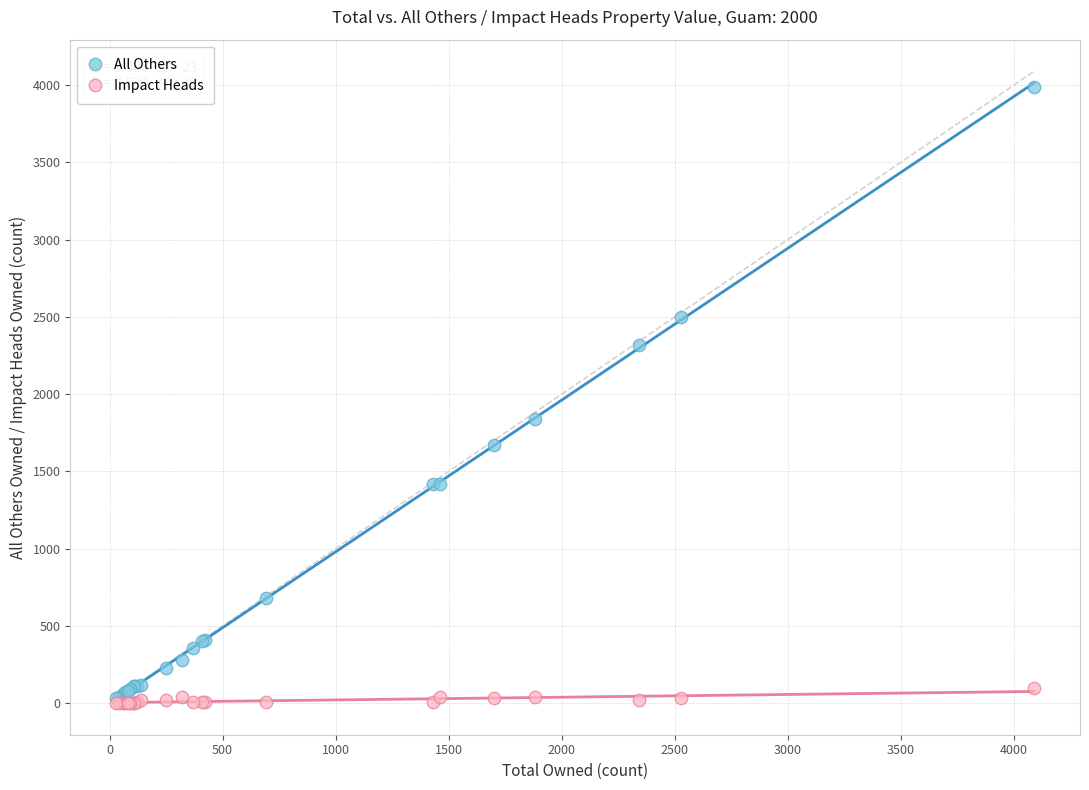

Which series reaches the maximum Y coordinate?

All Others